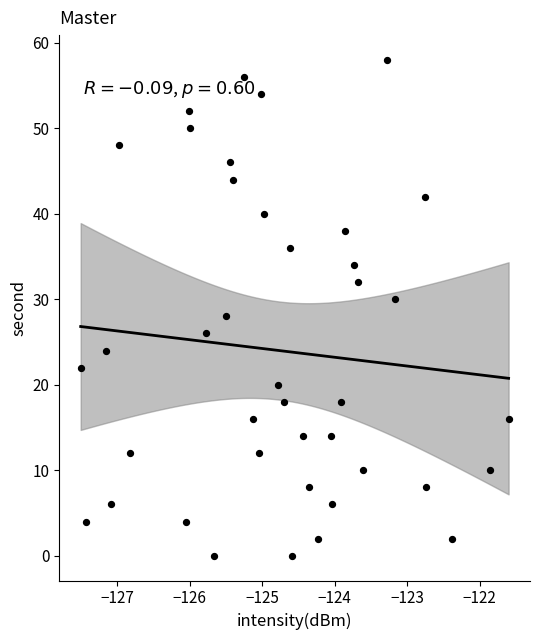

What is the range of Y values (max minus min)?

58